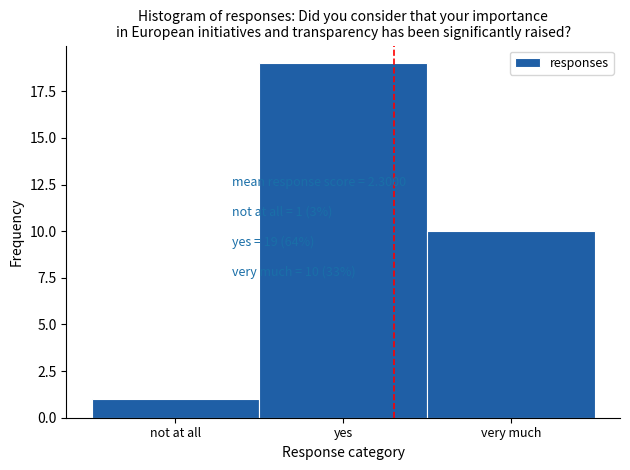

Reading left to right, transcribe all the data shown in this chart.

not at all=1	yes=19	very much=10